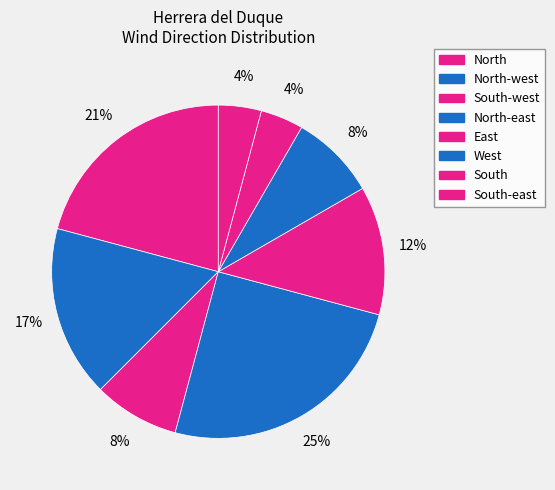

Does any single category account for the majority?

No